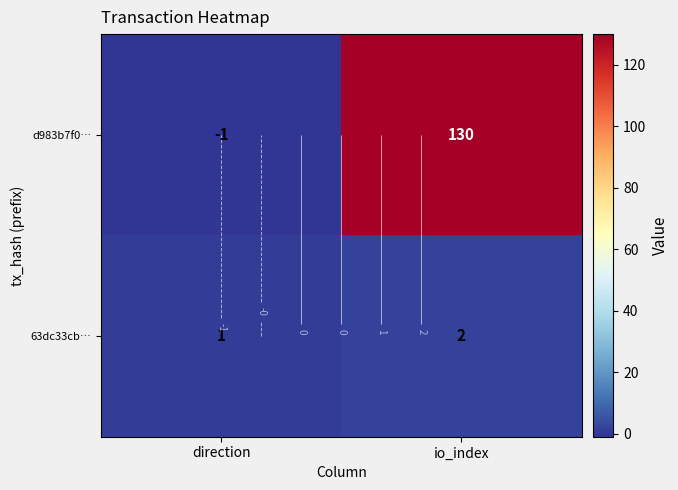

What is the maximum value for 63dc33cb…?

2